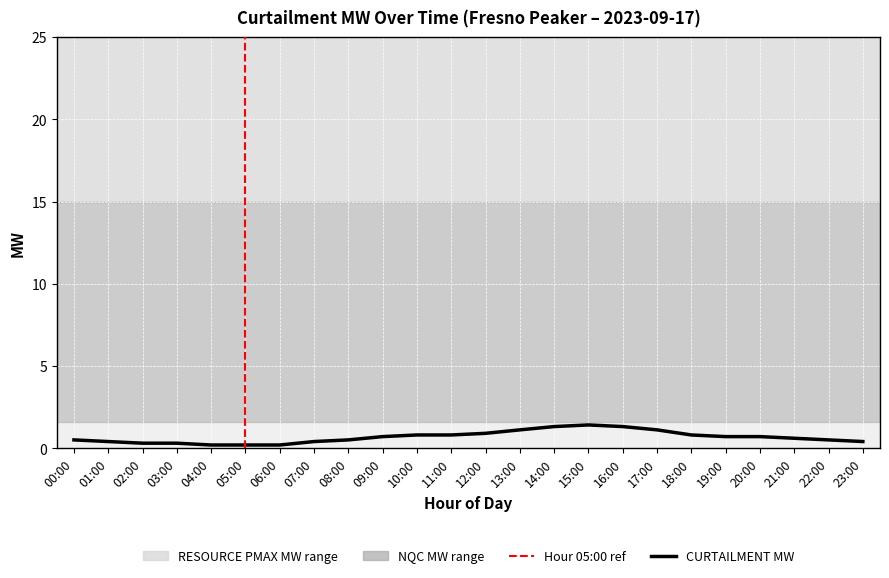

How many categories are shown in the chart?

24